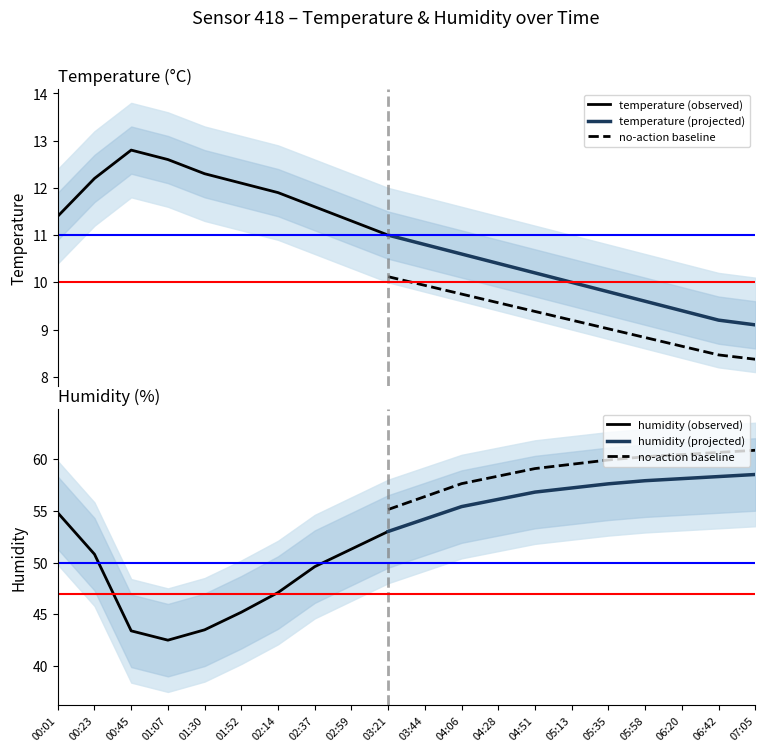

At which label is temp_lower closest to 9?

05:13